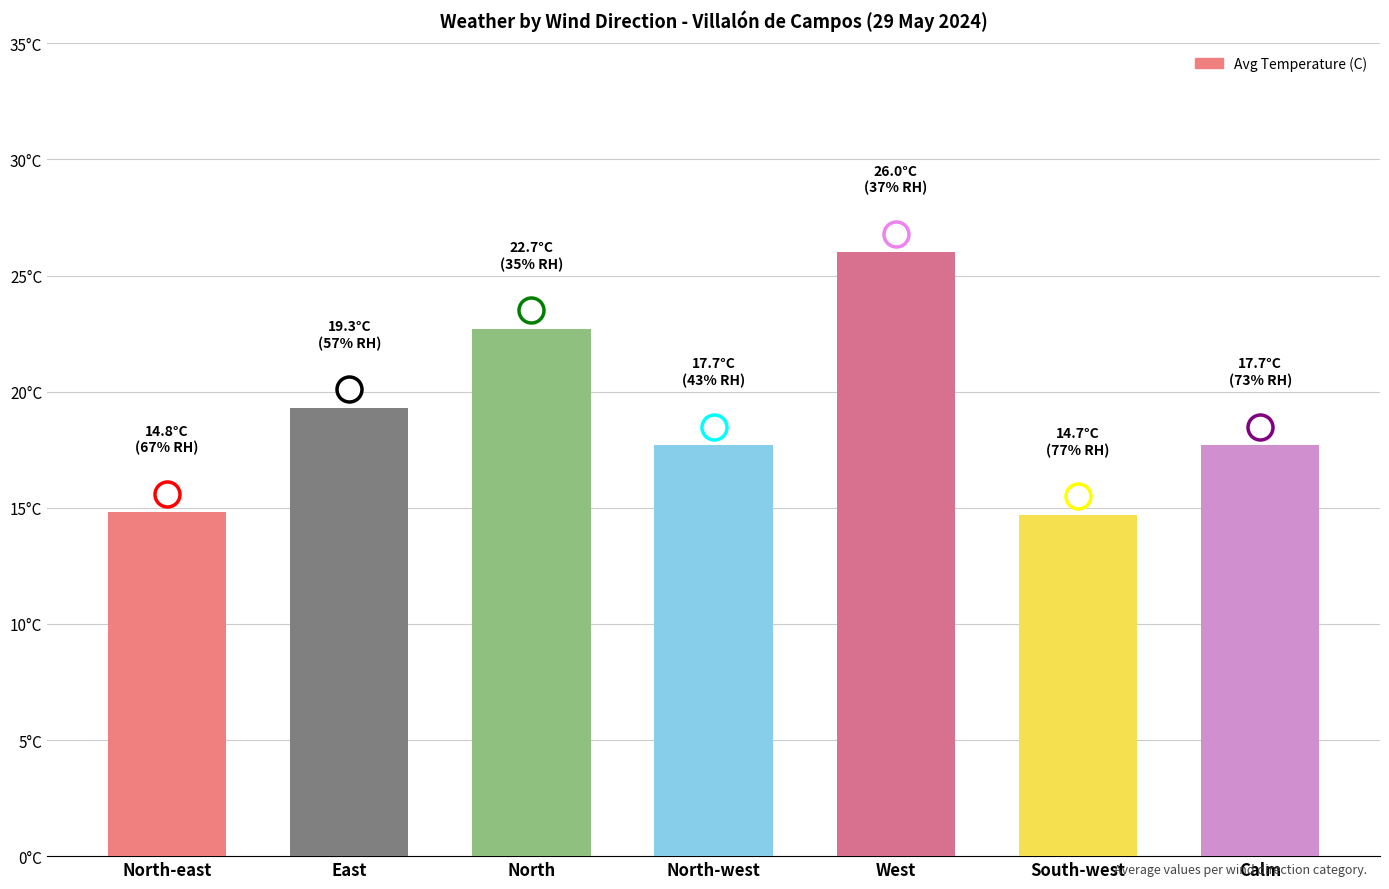

Rank the categories by value from highest to lowest.

West, North, East, North-west, Calm, North-east, South-west